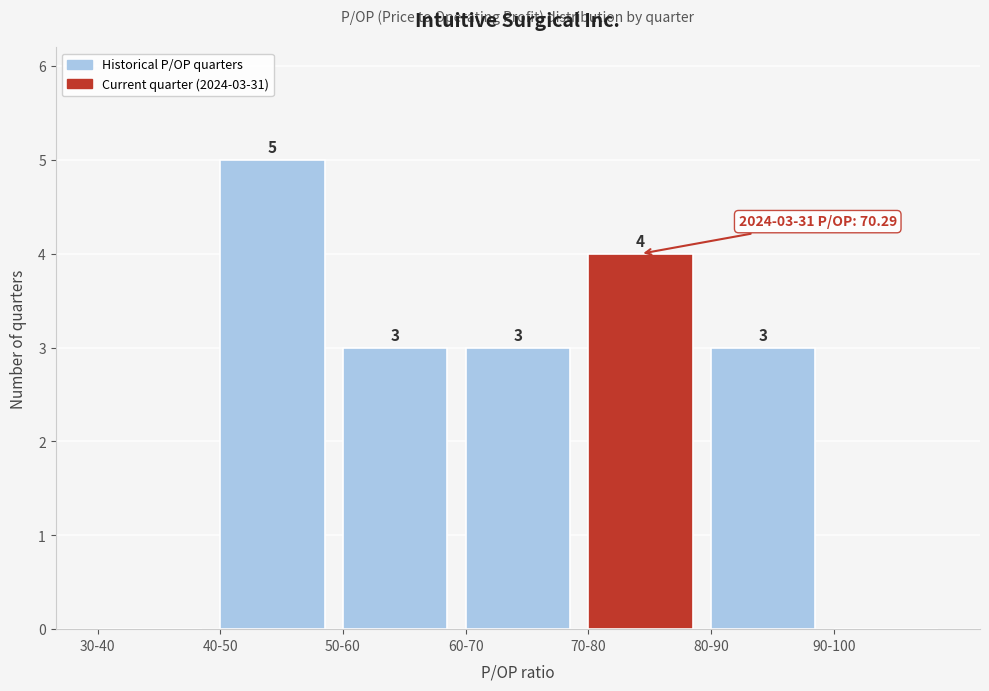

Reading right to left, transcribe all the data shown in this chart.

90-100=0	80-90=3	70-80=4	60-70=3	50-60=3	40-50=5	30-40=0